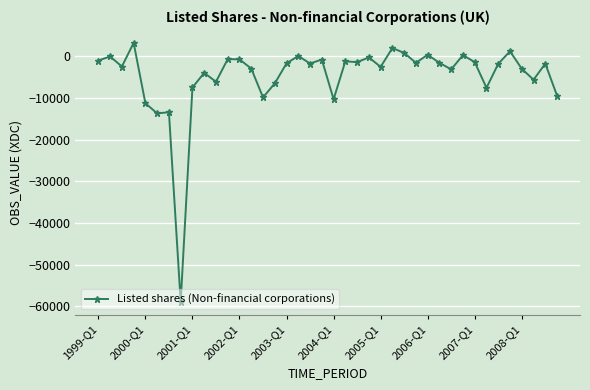

What is the value of the 5th point from the left?

-11278